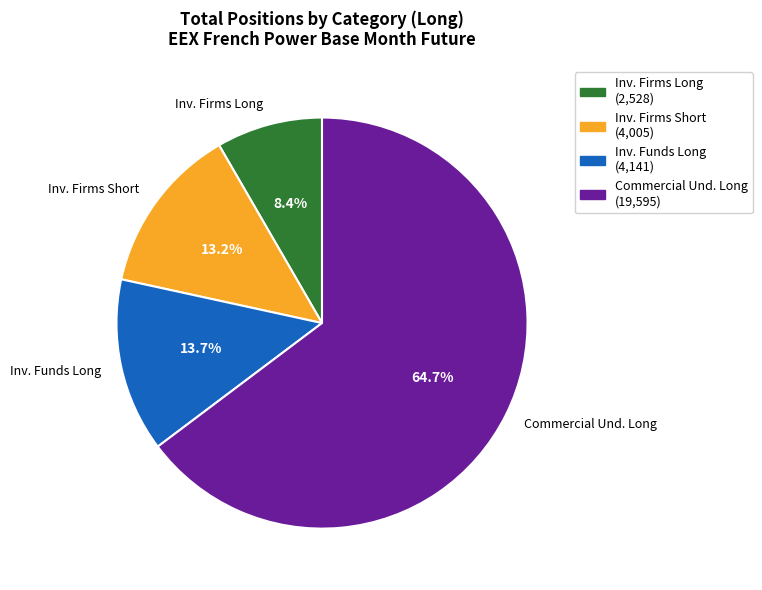

Does Commercial Und. Long account for over 50% of the chart?

Yes